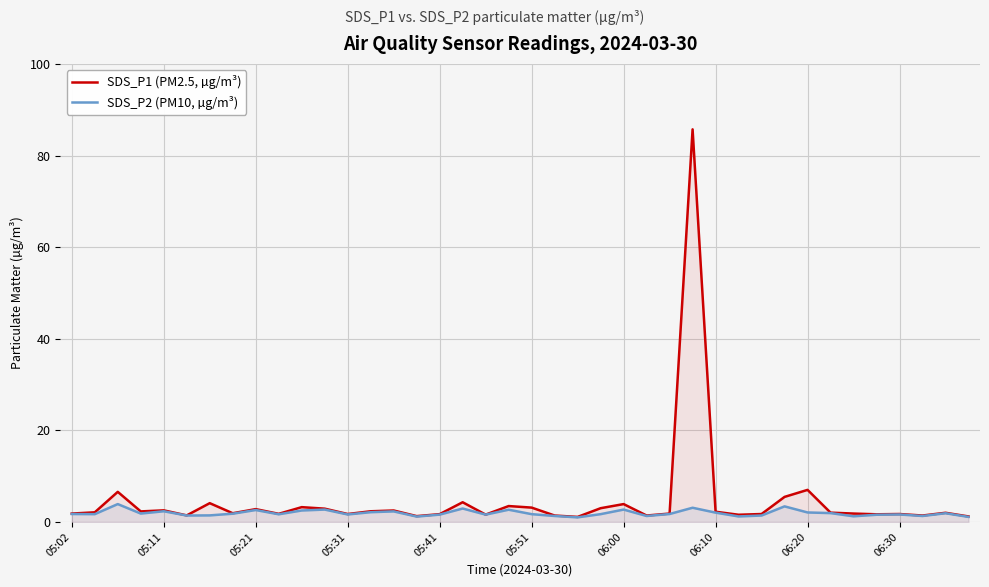

What is the sum of all SDS_P1 (PM2.5, µg/m³) values?

183.7